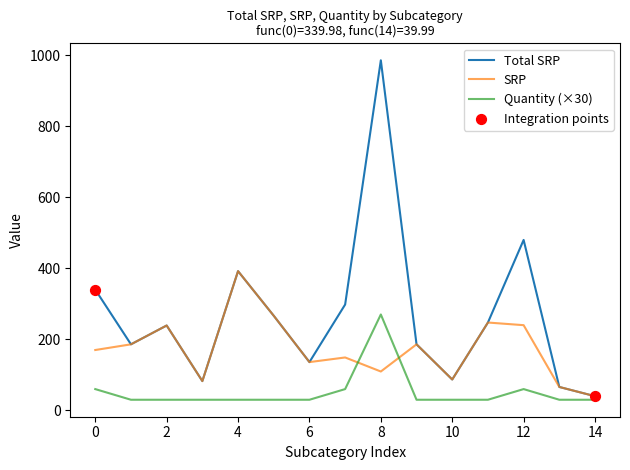

What is the smallest value displayed?

30.0